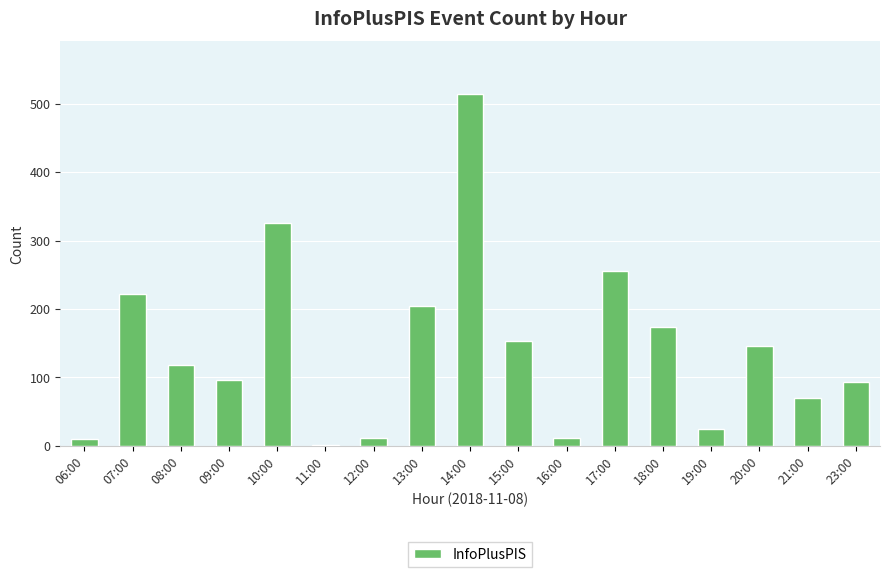

What is the ratio of the value at 13:00 to the value at 23:00?

2.2